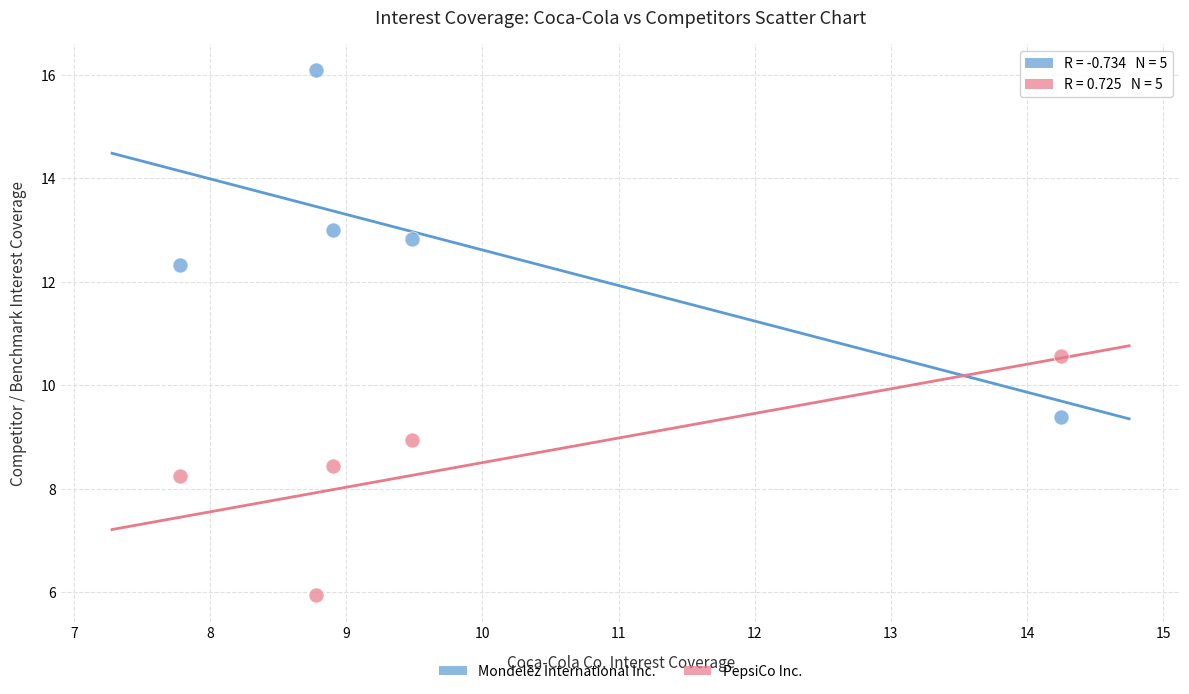

Which series reaches the minimum Y coordinate?

PepsiCo Inc.